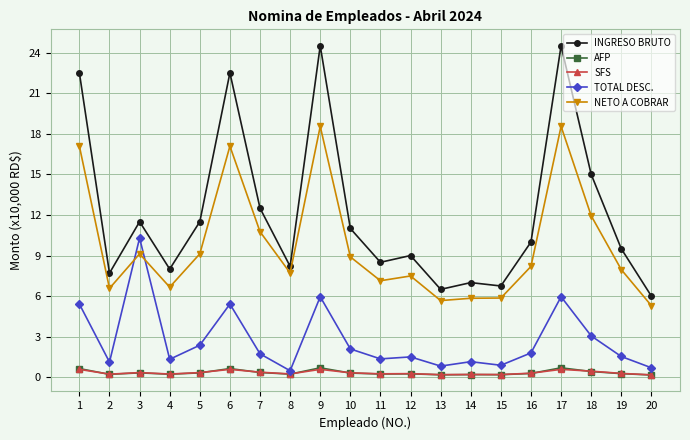

Read the TOTAL DESC. value at 15.

0.9